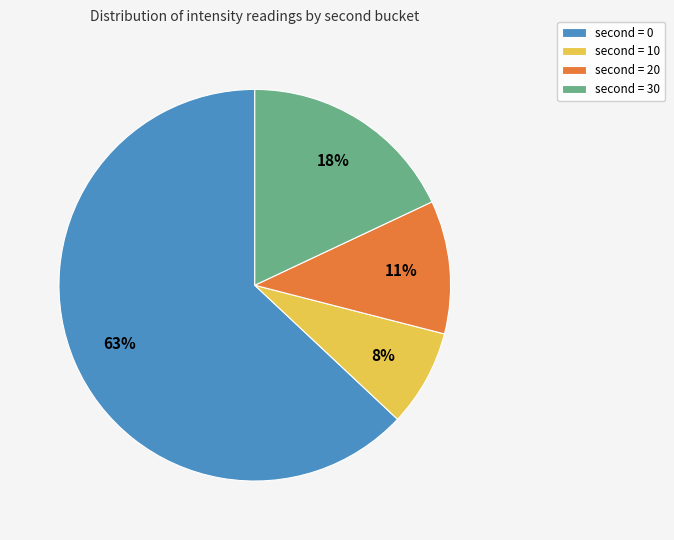

Does any single category account for the majority?

Yes